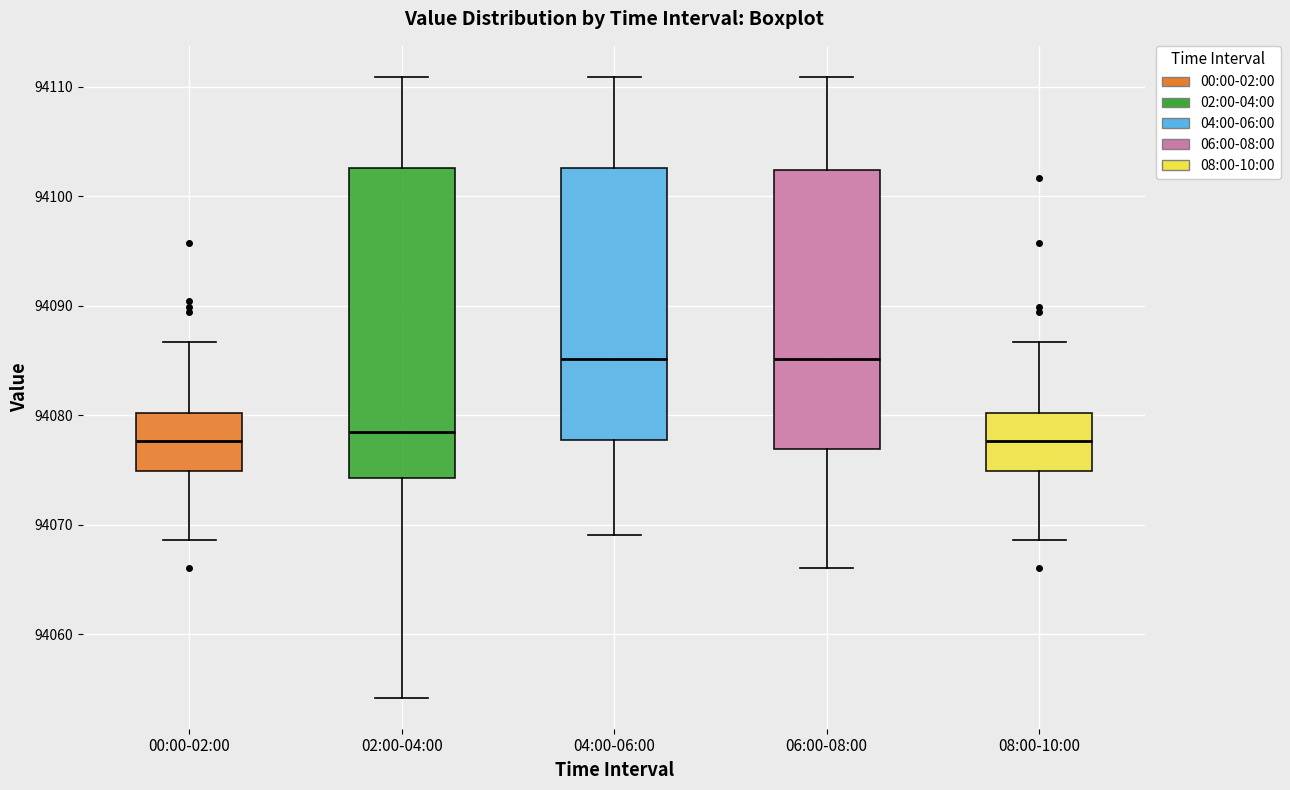

Where does the median line of the box for 06:00-08:00 sit on the y-axis? The values are not printed on the chart, so give them approximately, as read against the axis.

94085